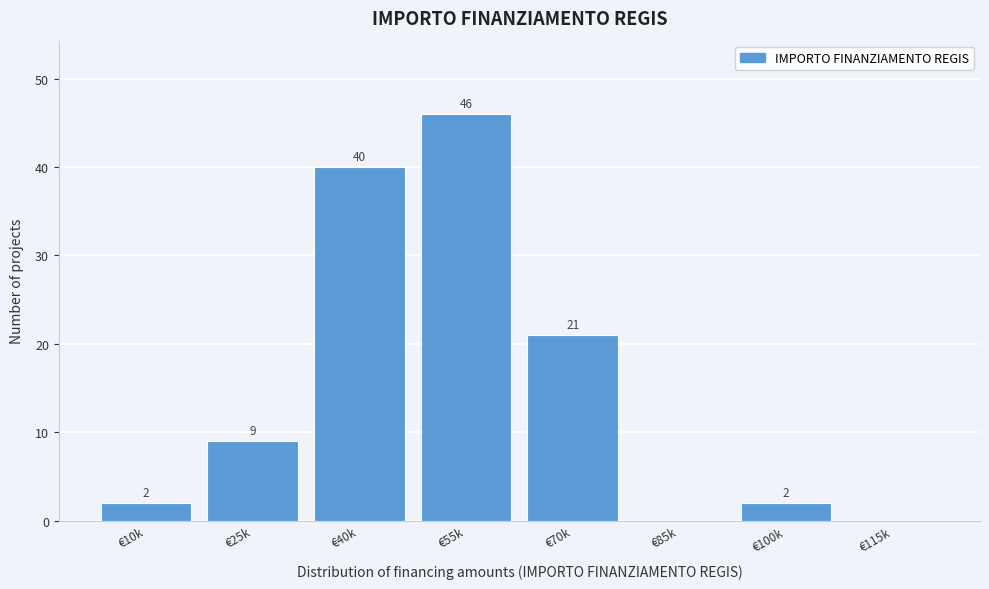

Reading left to right, list all the values displayed in this chart.

€10k=2	€25k=9	€40k=40	€55k=46	€70k=21	€85k=0	€100k=2	€115k=0